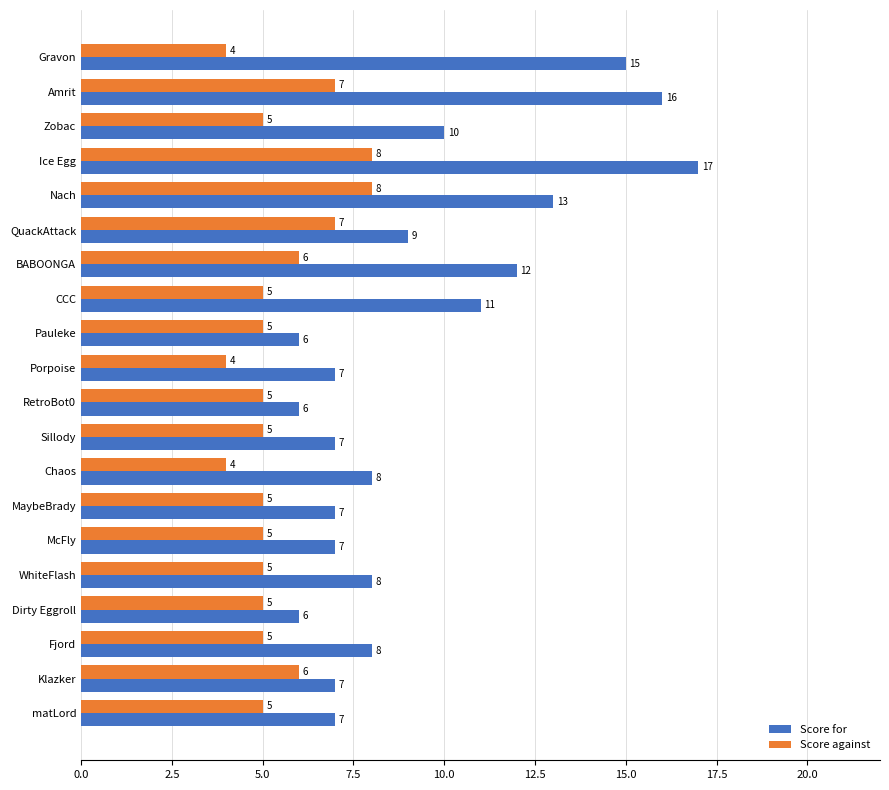

Which series has the largest range (max minus min)?

Score for